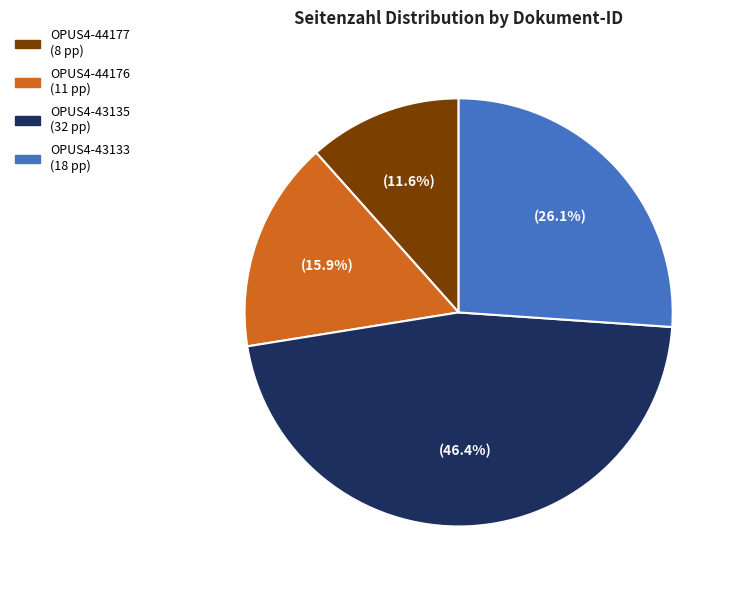

Is there a majority slice in this chart?

No